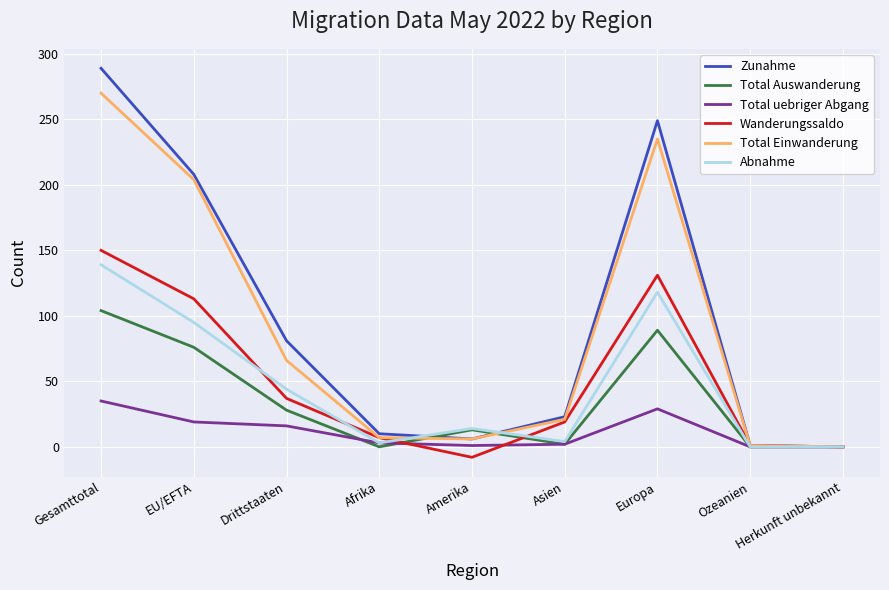

What is the difference between the maximum and second lowest values in the Abnahme series?

139